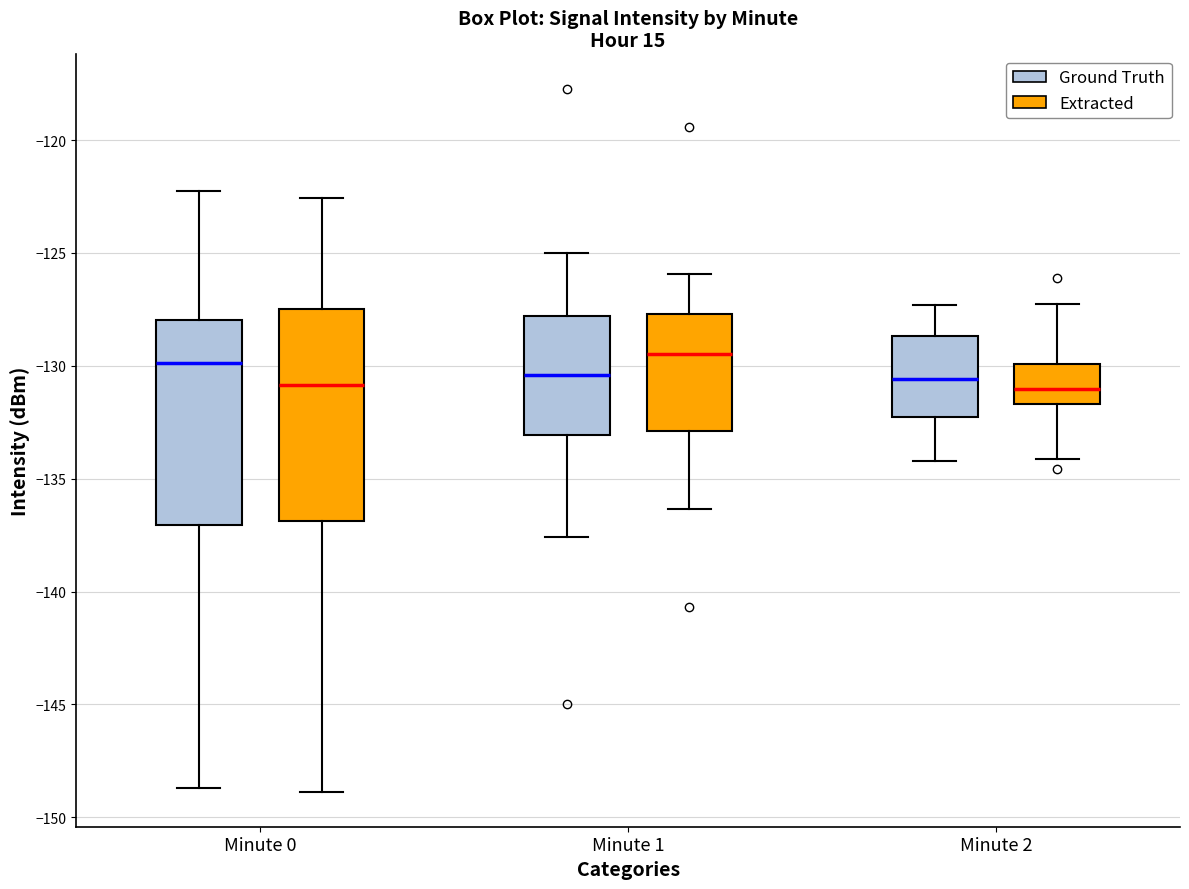

Reading left to right, read every box against the y-axis: the position of its median line, the range the box covers, and the ends of its whiskers. The values are not printed on the chart, so give them approximately, as read against the axis.

Minute 0 (Ground Truth): median -130.0, box -137.0 to -128.0, whiskers -148.5 to -122.0
Minute 0 (Extracted): median -131.0, box -137.0 to -127.5, whiskers -149.0 to -122.5
Minute 1 (Ground Truth): median -130.5, box -133.0 to -128.0, whiskers -137.5 to -125.0
Minute 1 (Extracted): median -129.5, box -133.0 to -127.5, whiskers -136.5 to -126.0
Minute 2 (Ground Truth): median -130.5, box -132.0 to -128.5, whiskers -134.0 to -127.5
Minute 2 (Extracted): median -131.0, box -131.5 to -130.0, whiskers -134.0 to -127.0